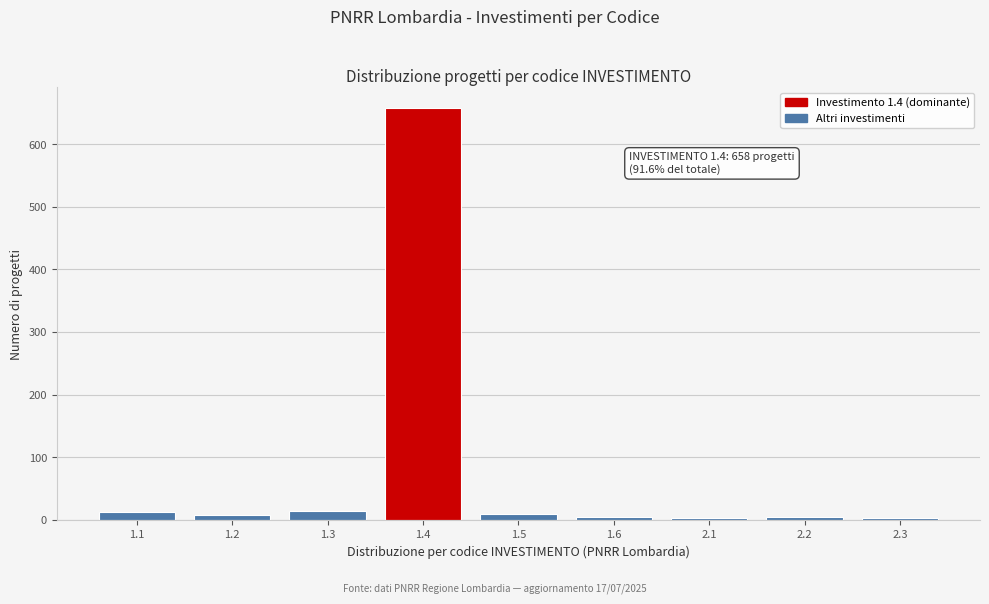

What is the maximum value shown in the chart?

658